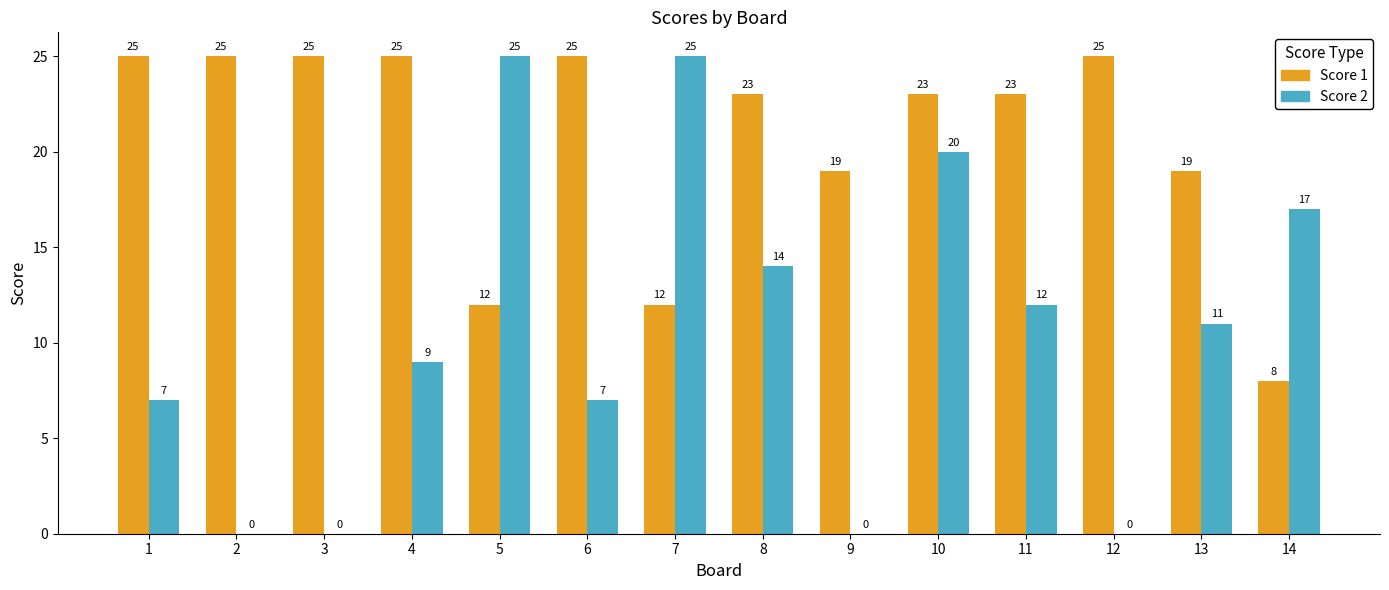

At which label is Score 2 closest to 12?

11